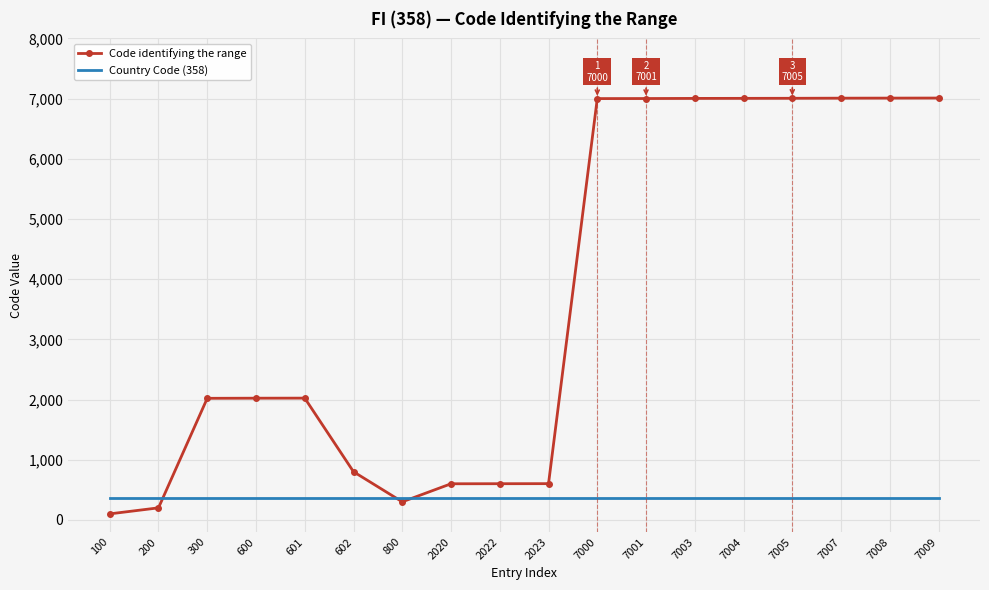

Rank the series by their maximum value, from highest to lowest.

Code identifying the range, Country Code (358)